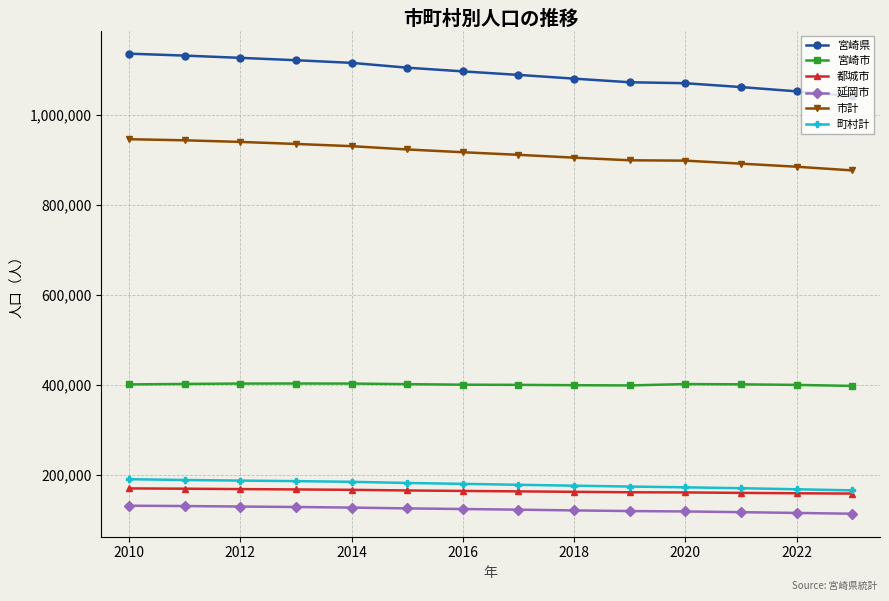

Which series has the widest spread of values?

宮崎県